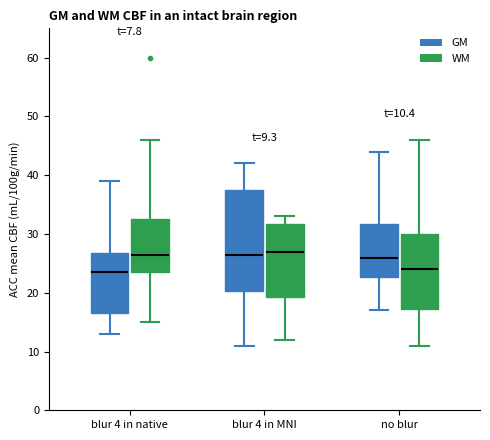

Comparing the boxes themselves (not the whiskers), which one is the tallest?

blur 4 in MNI (GM)